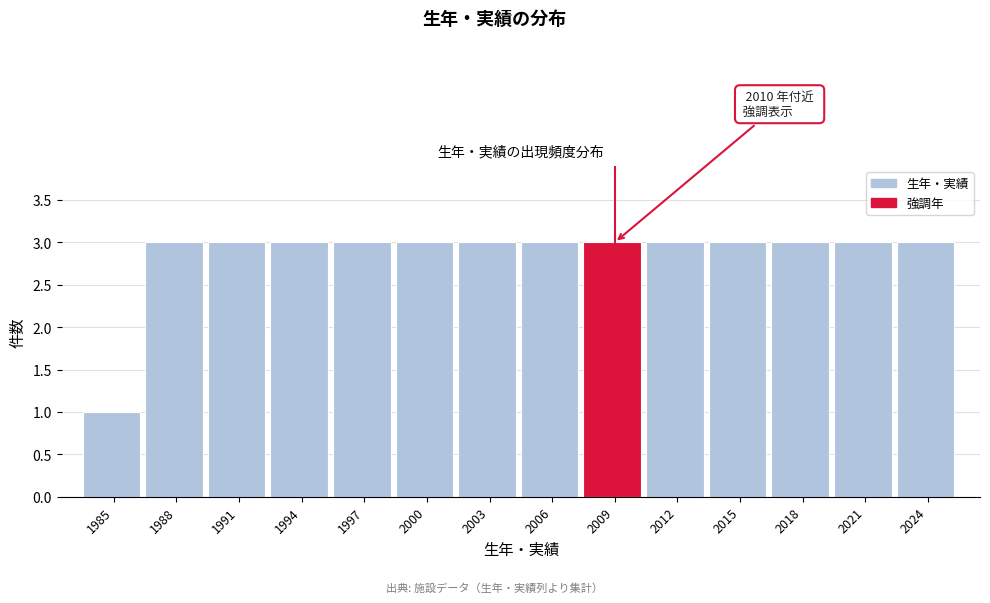

Reading right to left, list all the values displayed in this chart.

2024=3	2021=3	2018=3	2015=3	2012=3	2009=3	2006=3	2003=3	2000=3	1997=3	1994=3	1991=3	1988=3	1985=1